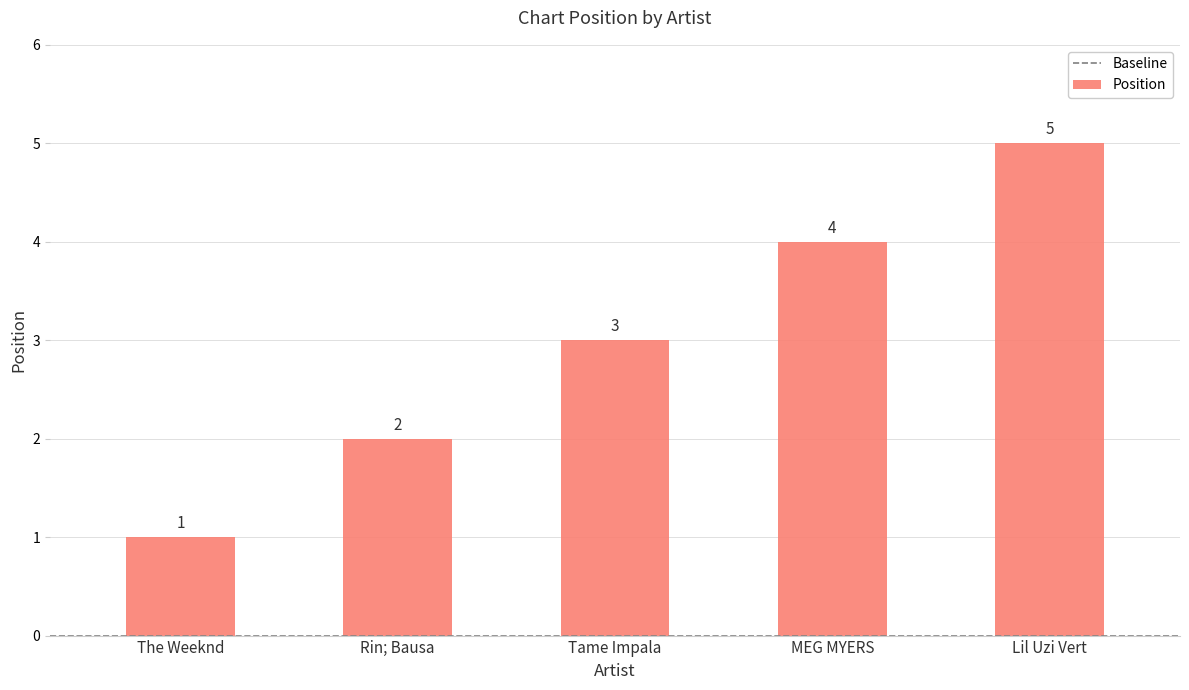

How many values are between 2 and 4?

3